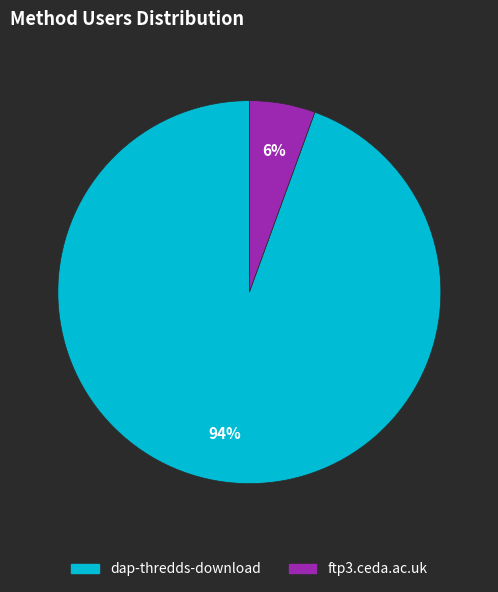

Rank the categories by value from highest to lowest.

dap-thredds-download, ftp3.ceda.ac.uk